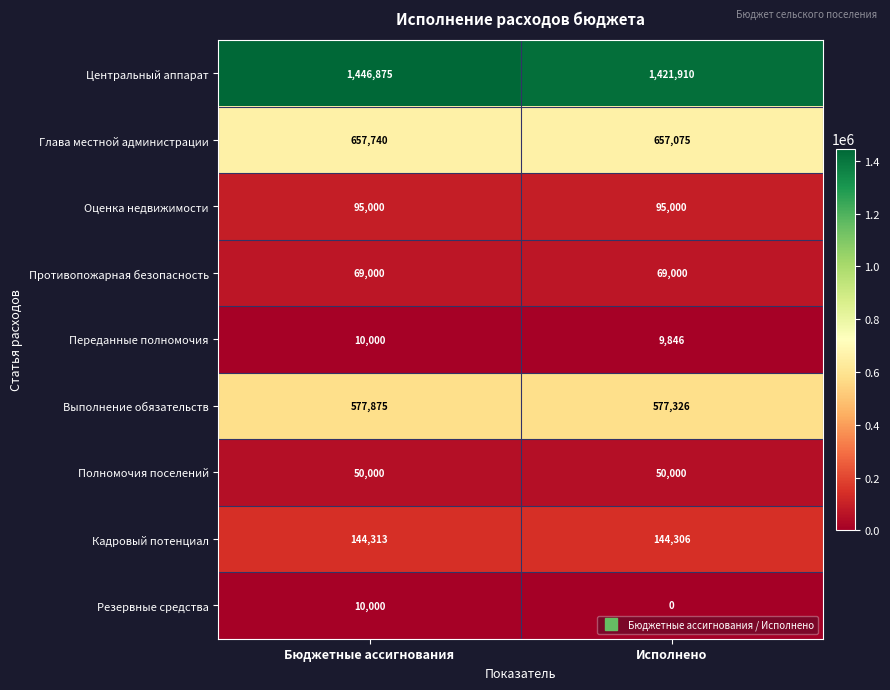

Reading left to right, list all the values displayed in this chart.

Центральный аппарат: Бюджетные ассигнования=1446875	Исполнено=1421910
Глава местной администрации: Бюджетные ассигнования=657740	Исполнено=657075
Оценка недвижимости: Бюджетные ассигнования=95000	Исполнено=95000
Противопожарная безопасность: Бюджетные ассигнования=69000	Исполнено=69000
Переданные полномочия: Бюджетные ассигнования=10000	Исполнено=9846
Выполнение обязательств: Бюджетные ассигнования=577875	Исполнено=577326
Полномочия поселений: Бюджетные ассигнования=50000	Исполнено=50000
Кадровый потенциал: Бюджетные ассигнования=144313	Исполнено=144306
Резервные средства: Бюджетные ассигнования=10000	Исполнено=0